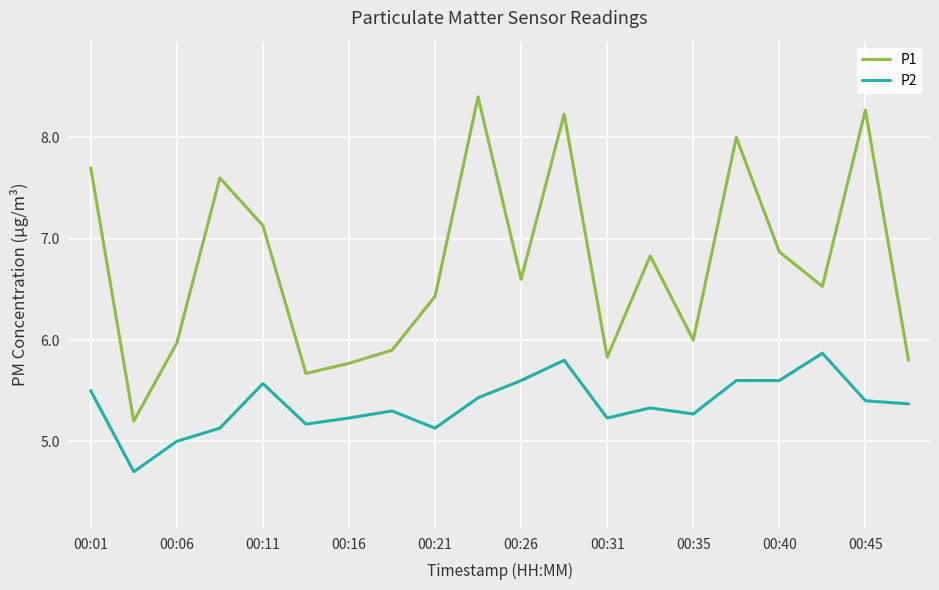

List the series in order of their overall mean, highest first.

P1, P2